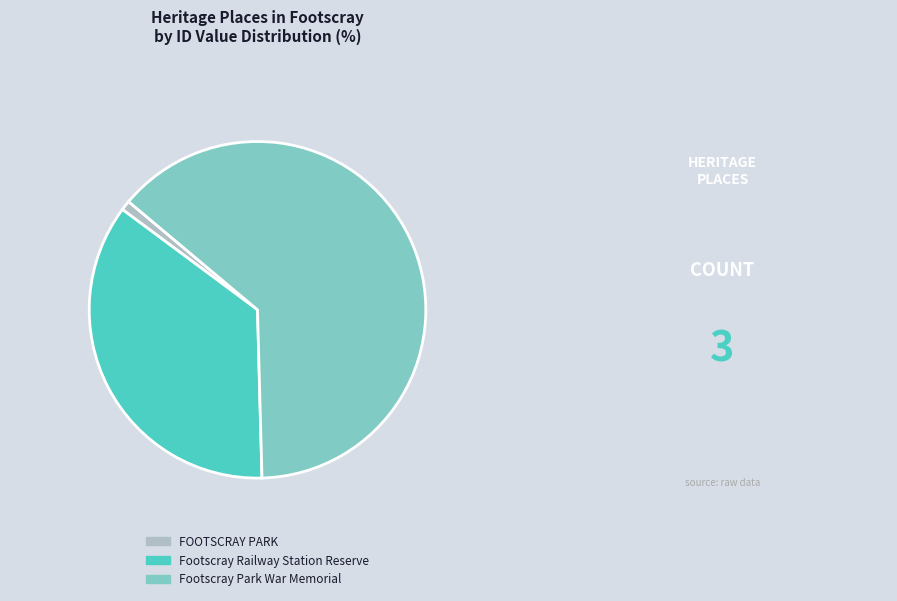

Which slice represents more than half of the pie?

Footscray Park War Memorial